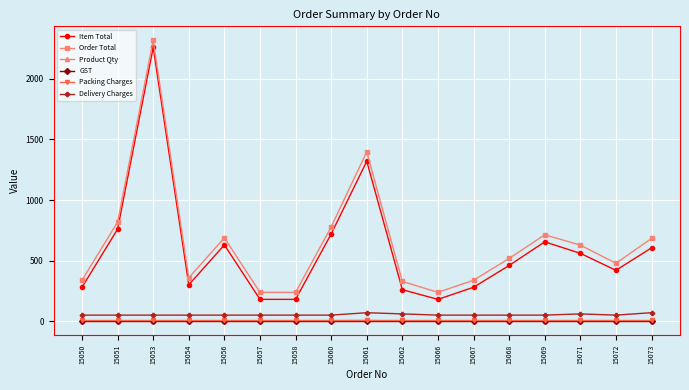

Does the chart display data point markers on the line(s)?

Yes